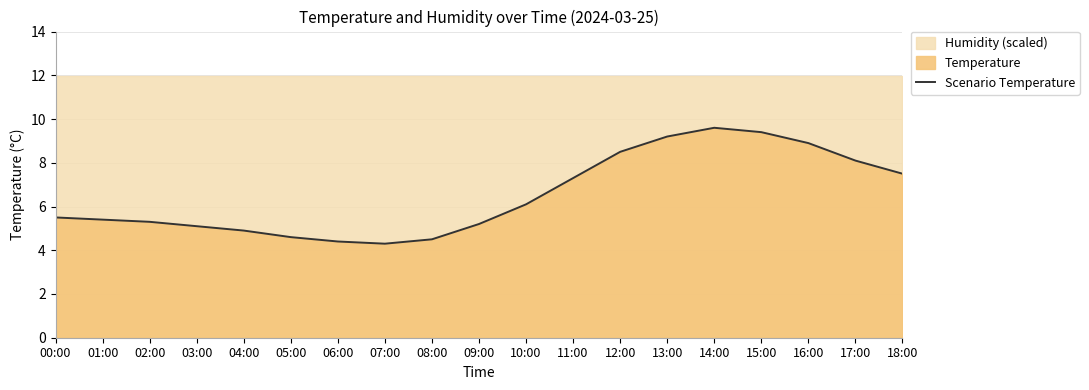

What is the difference between the values at 02:00 and 13:00?

3.9